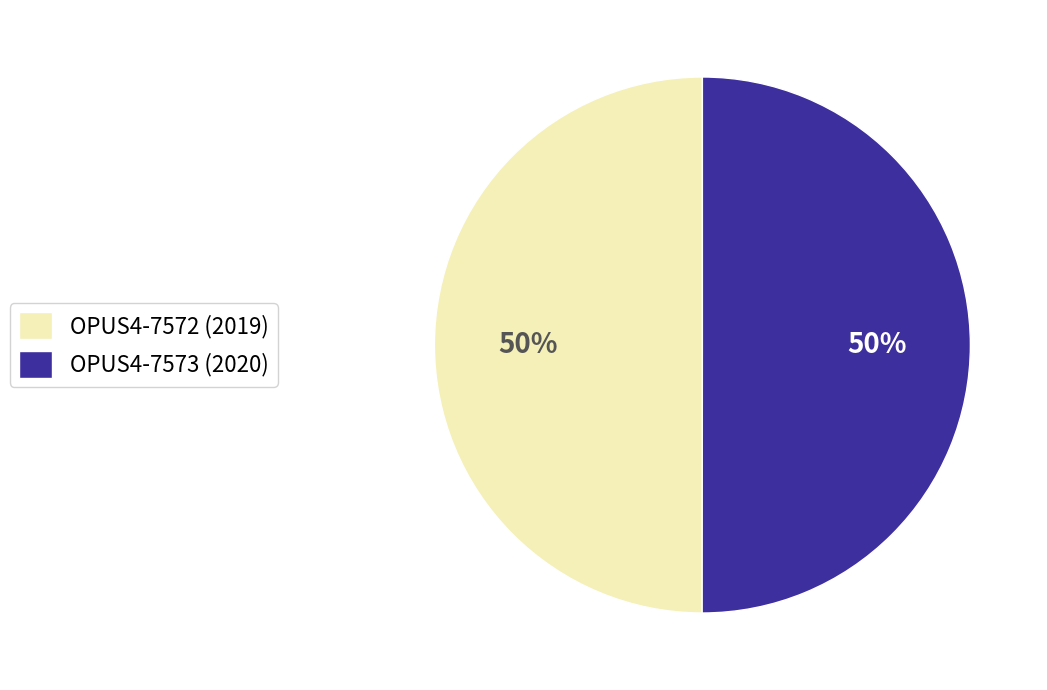

What percentage is the OPUS4-7572 (2019) slice, to the nearest percent?

50%